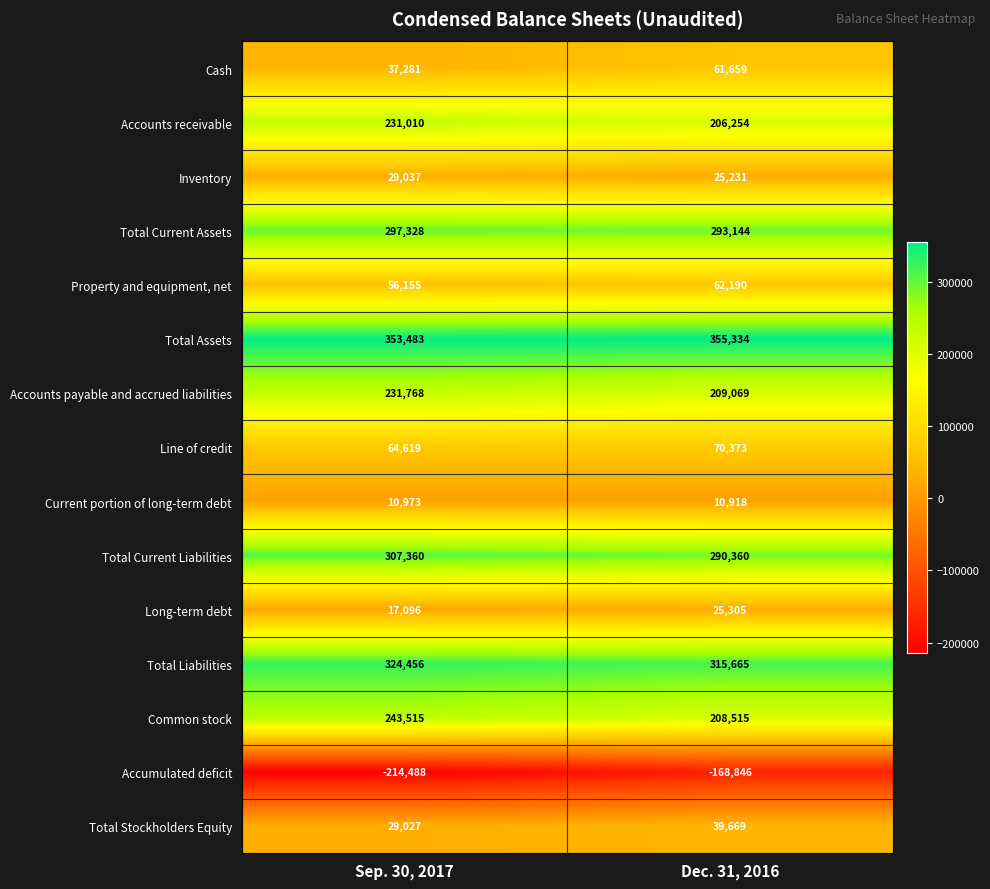

The Common stock series shows 243515 at Sep. 30, 2017. True or false?

True